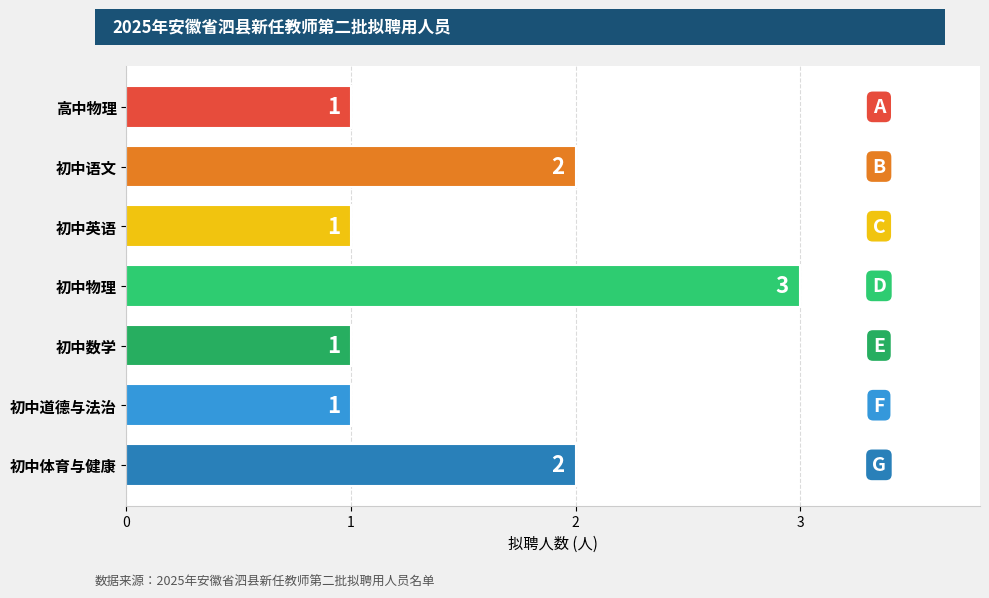

What is the ratio of the value at 初中英语 to the value at 初中数学?

1.0